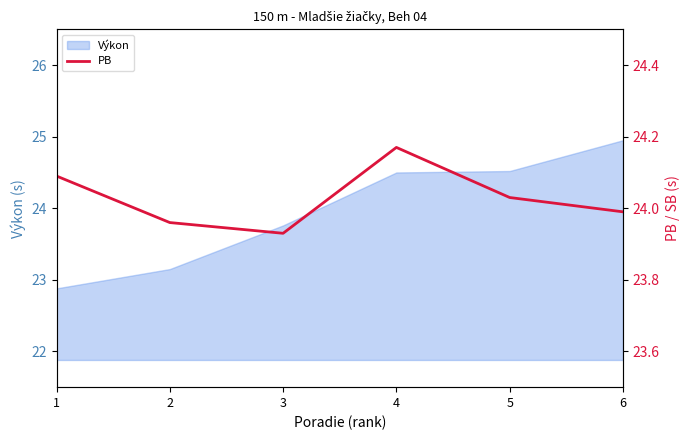

Read the value at 2.

24.0